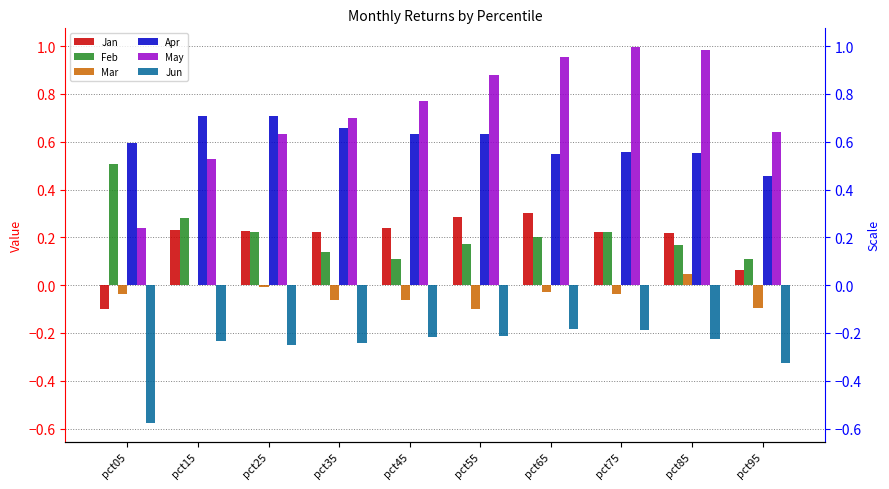

Rank the series at pct05 from highest to lowest value.

Apr, Feb, May, Mar, Jan, Jun